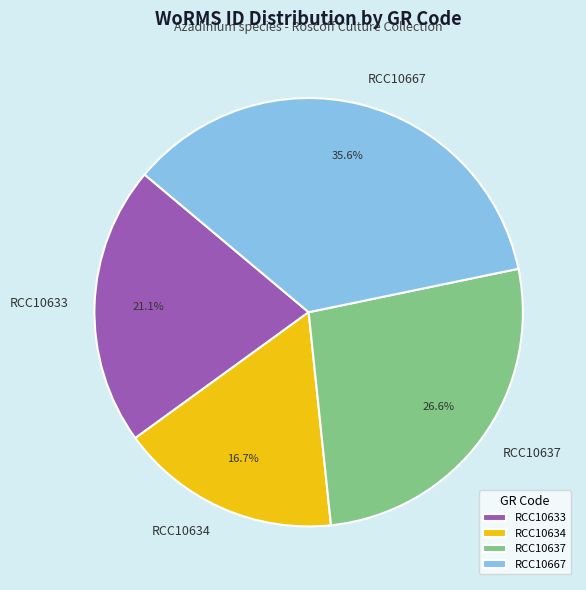

Does RCC10637 represent more than half of the total?

No